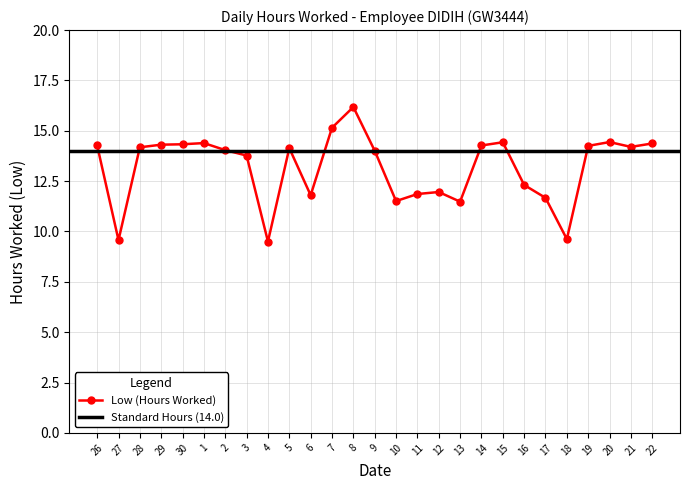

List the labels in order of value, largest first.

8, 7, 20, 15, 1, 22, 30, 29, 26, 14, 19, 21, 28, 5, 2, 9, 3, 16, 12, 11, 6, 17, 10, 13, 18, 27, 4